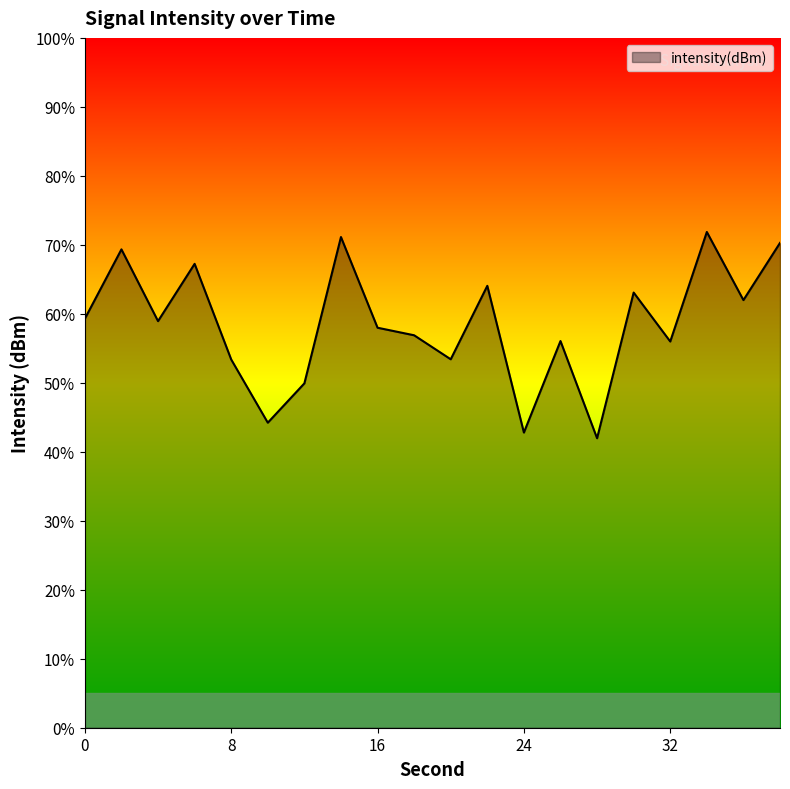

What is the smallest value displayed?

42.0